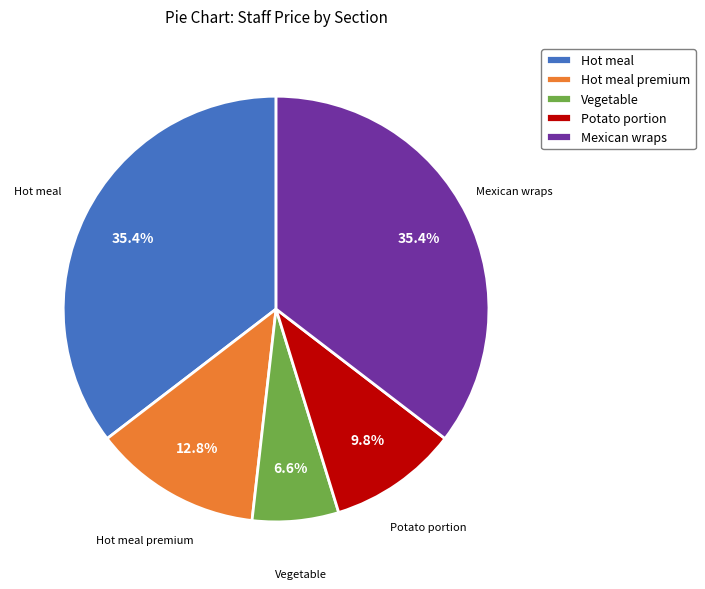

What percentage is the Hot meal premium slice, to the nearest percent?

13%